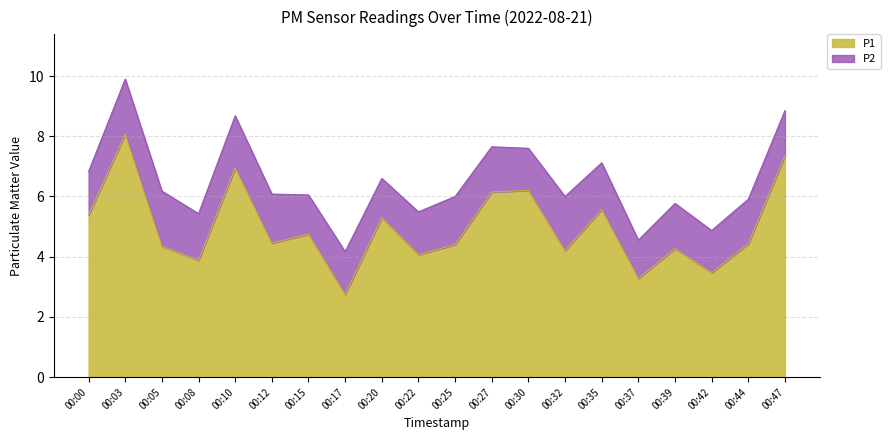

At which label does the data first exceed 4?

00:00